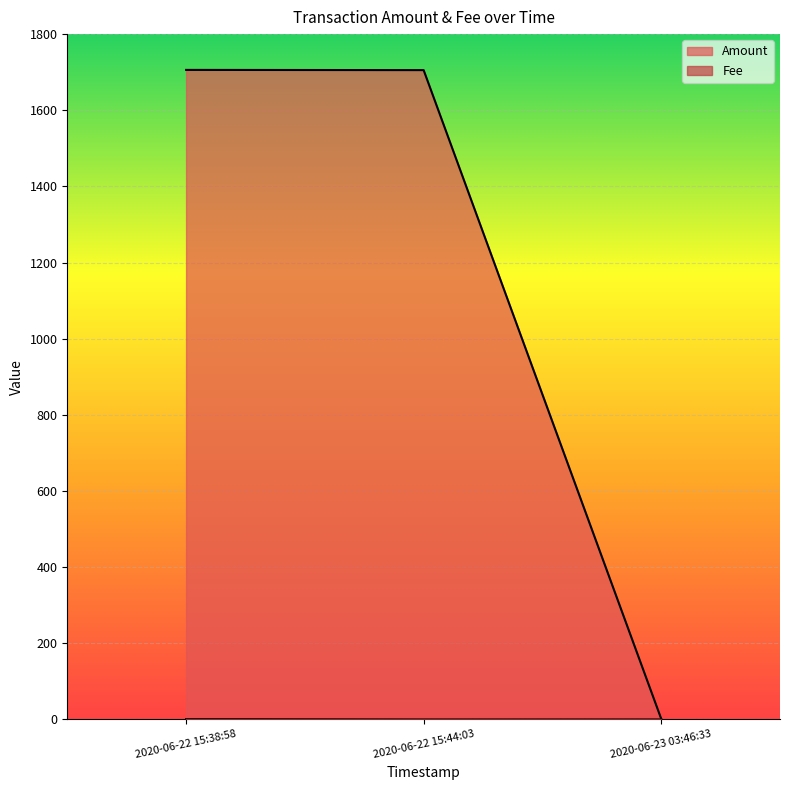

What is the maximum value for Amount?

1706.0